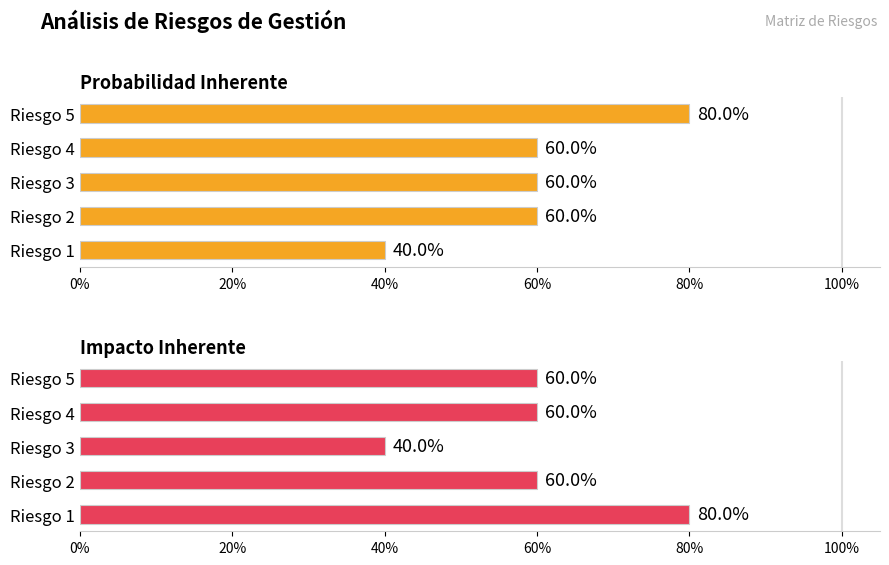

How many categories are shown in the chart?

5